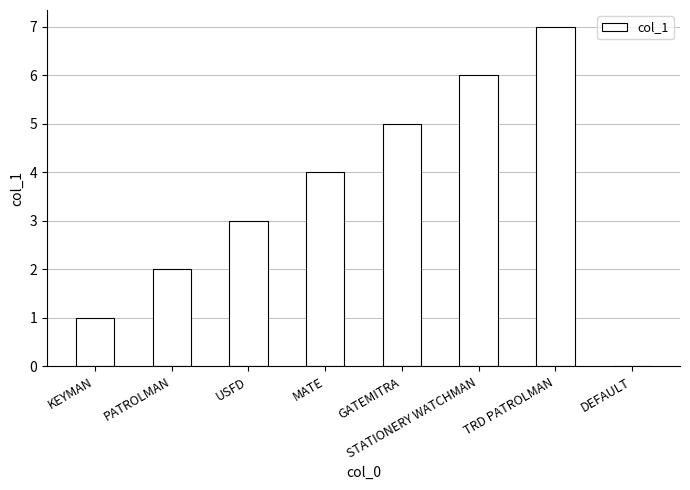

Between KEYMAN and TRD PATROLMAN, which is larger?

TRD PATROLMAN